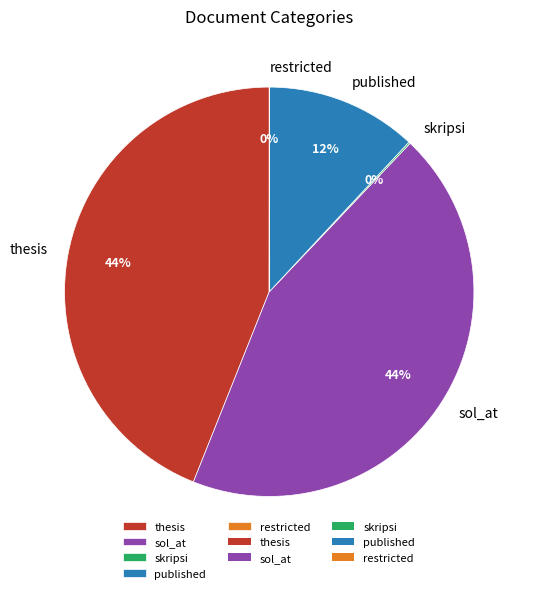

Is the sum of published and thesis greater than half?

Yes